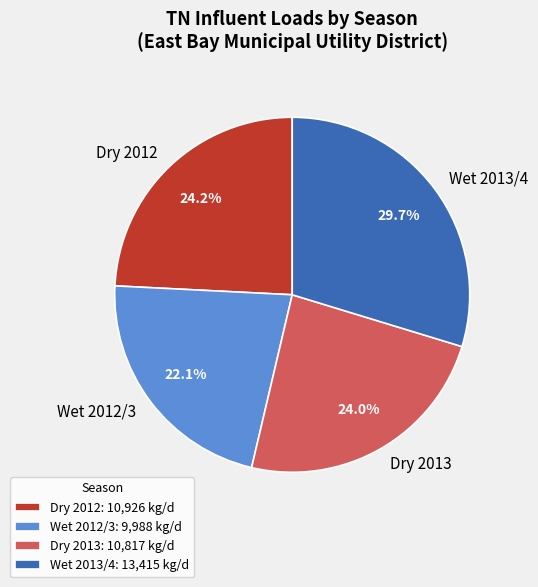

To the nearest percent, what is the combined percentage of Dry 2012 and Wet 2013/4?

54%